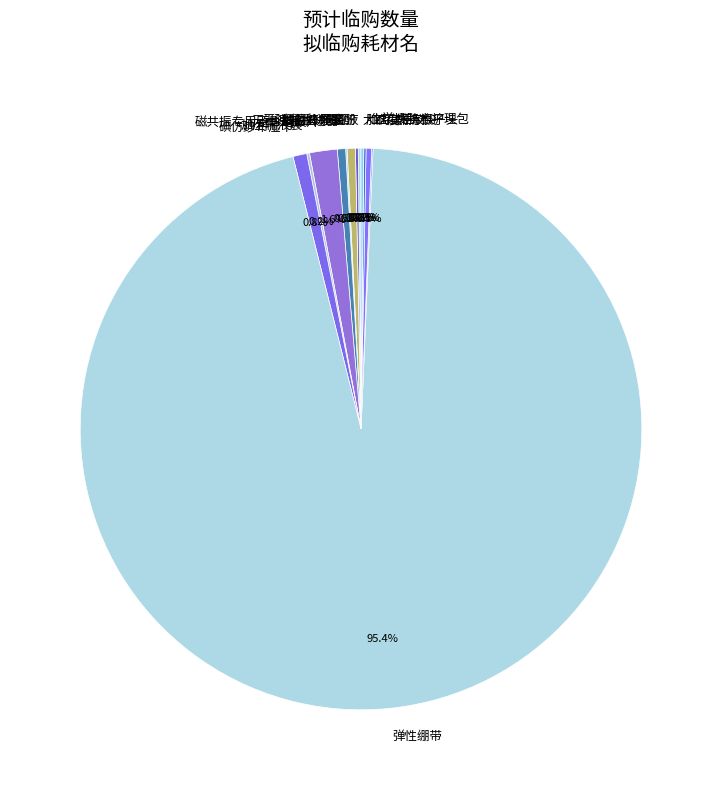

Is there a majority slice in this chart?

Yes